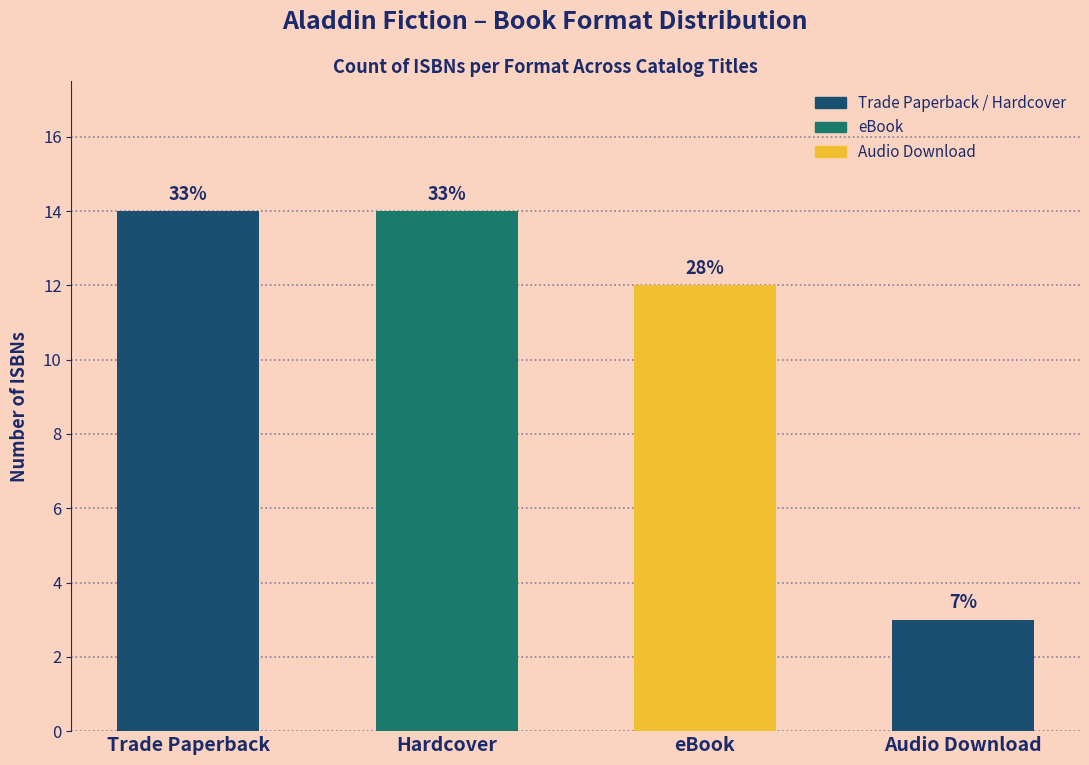

What is the sum of all values?

43